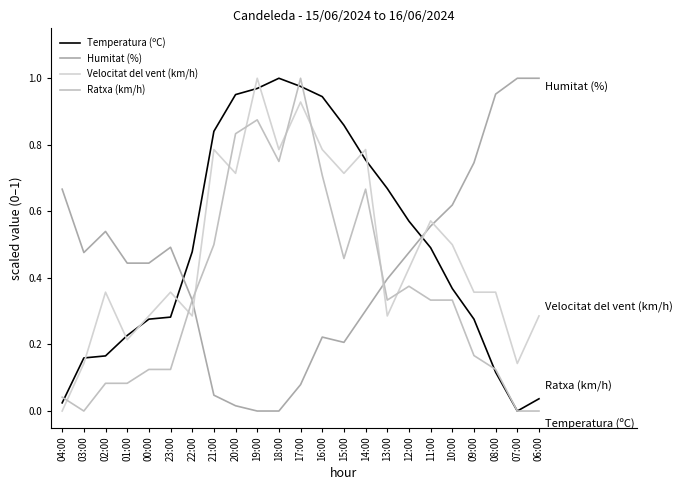

How many lines are shown in the chart?

4